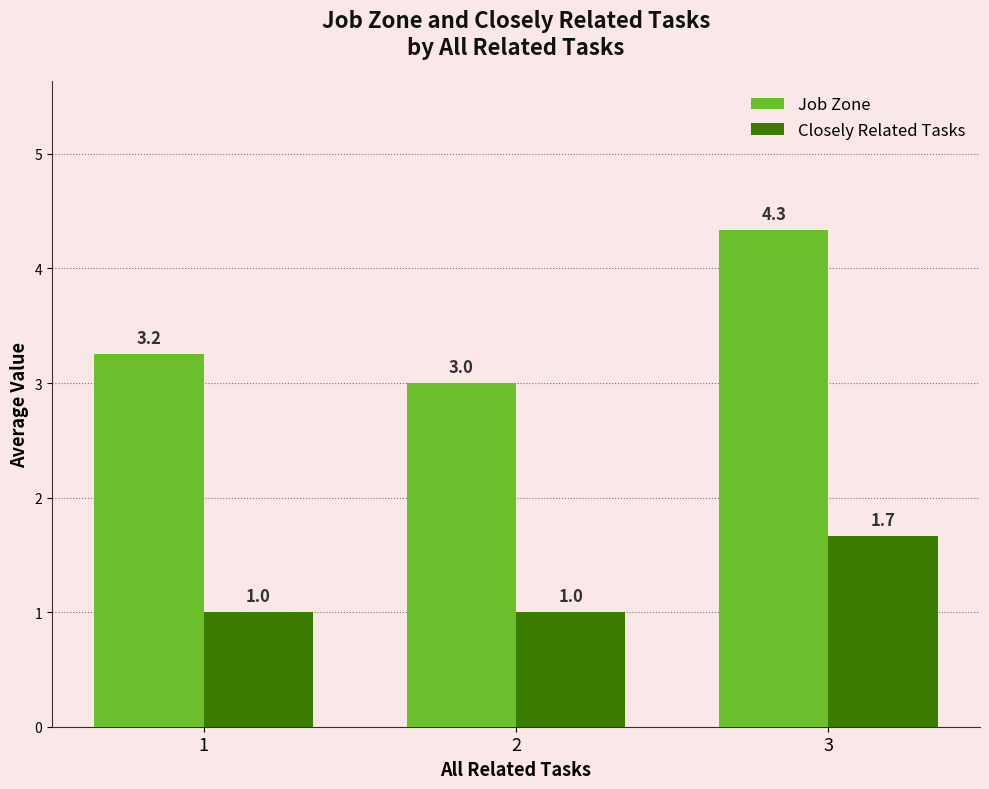

How many values in the Closely Related Tasks series exceed 1?

1